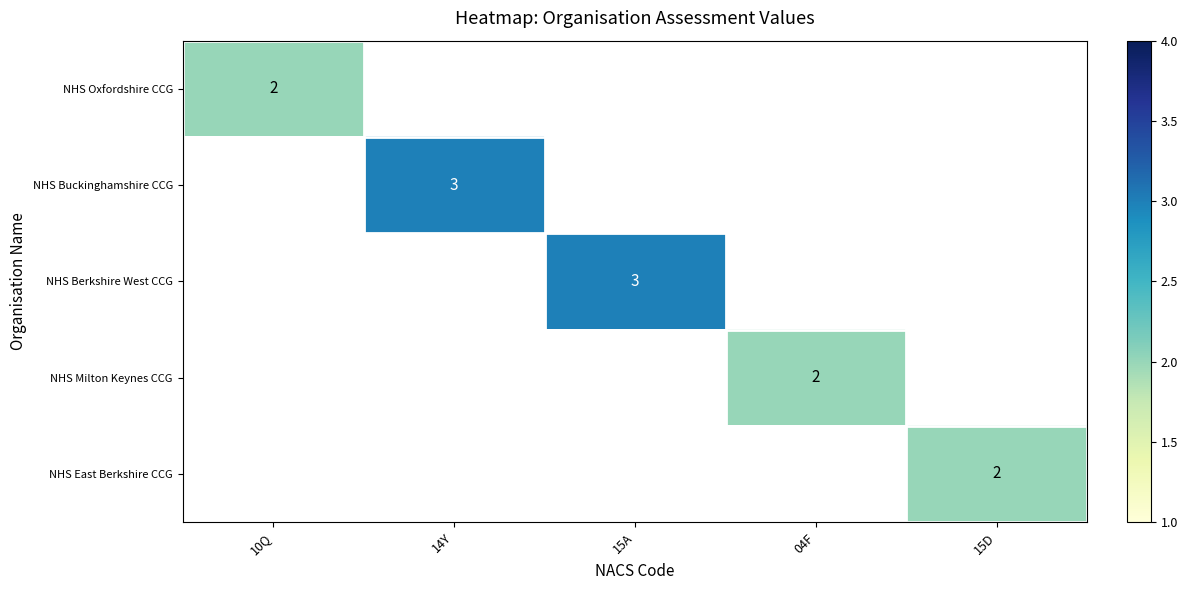

How many series are shown in this chart?

5